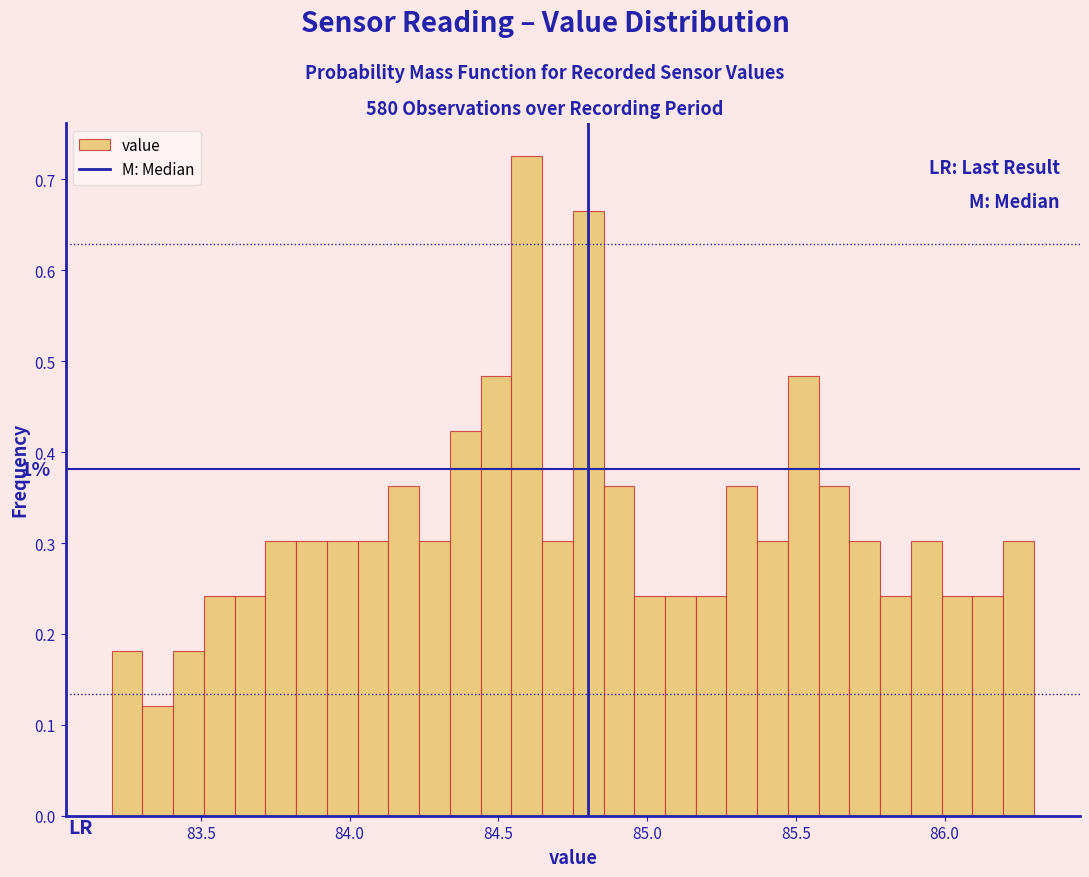

Read against the x-axis, roughly where is the centre of the tallest bar?

84.60